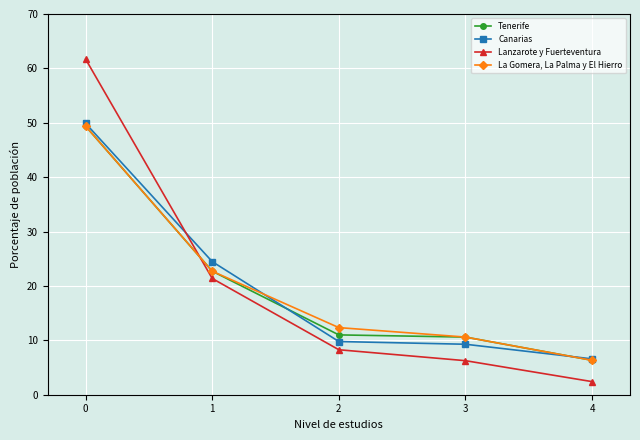

Rank the categories by La Gomera, La Palma y El Hierro value from highest to lowest.

0, 1, 2, 3, 4